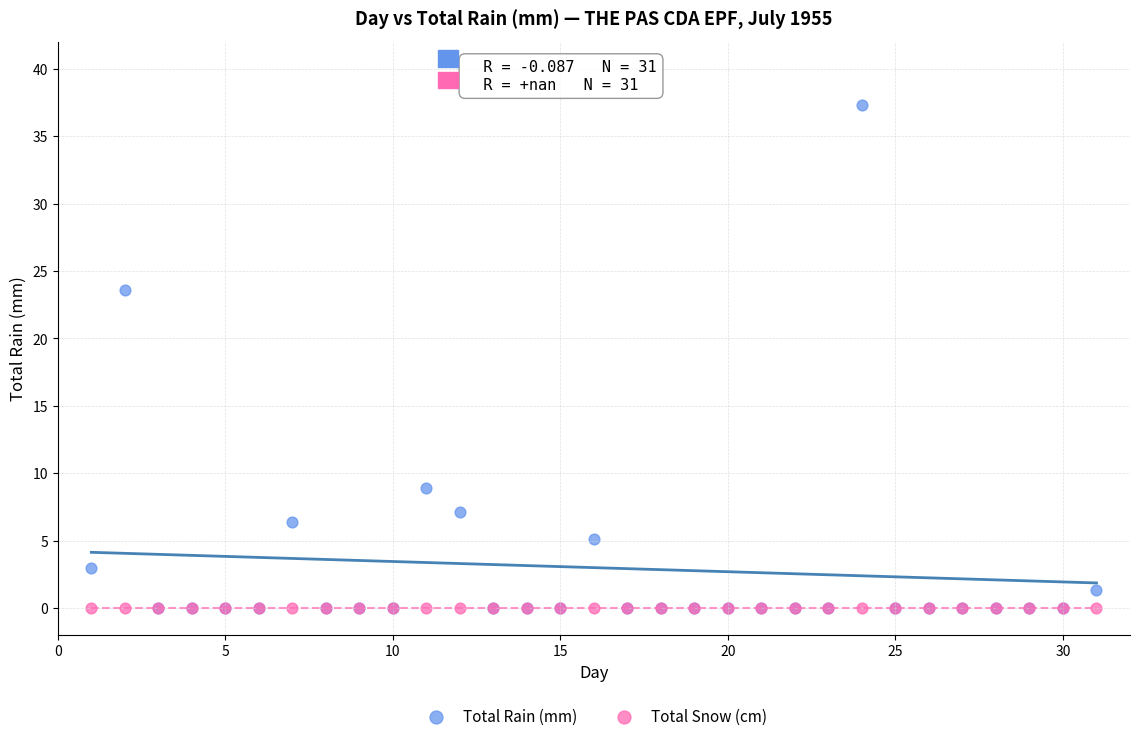

Across all series, what Y value is closest to 18?

23.6